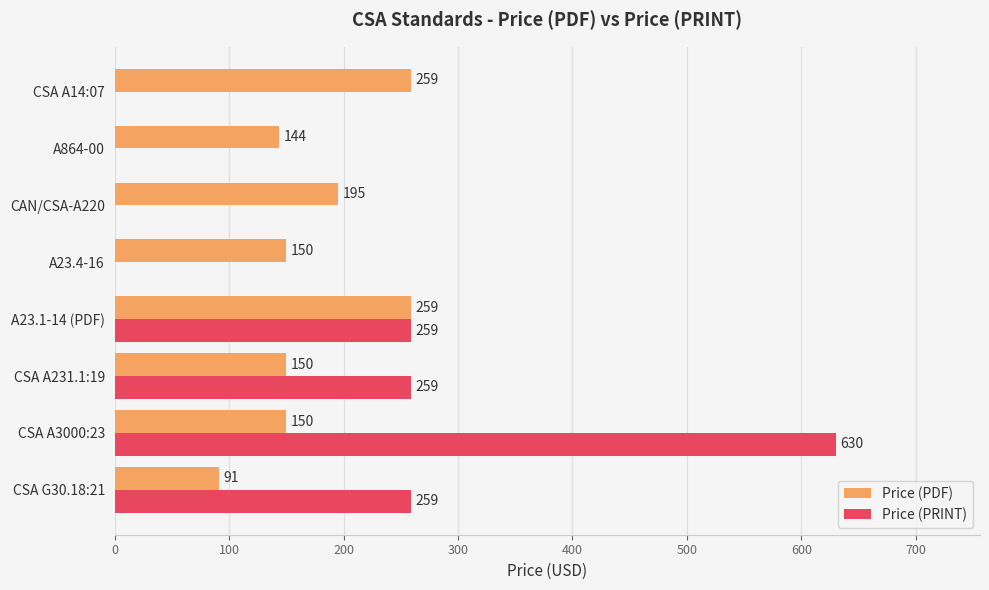

What is the sum of all Price (PDF) values?

1398